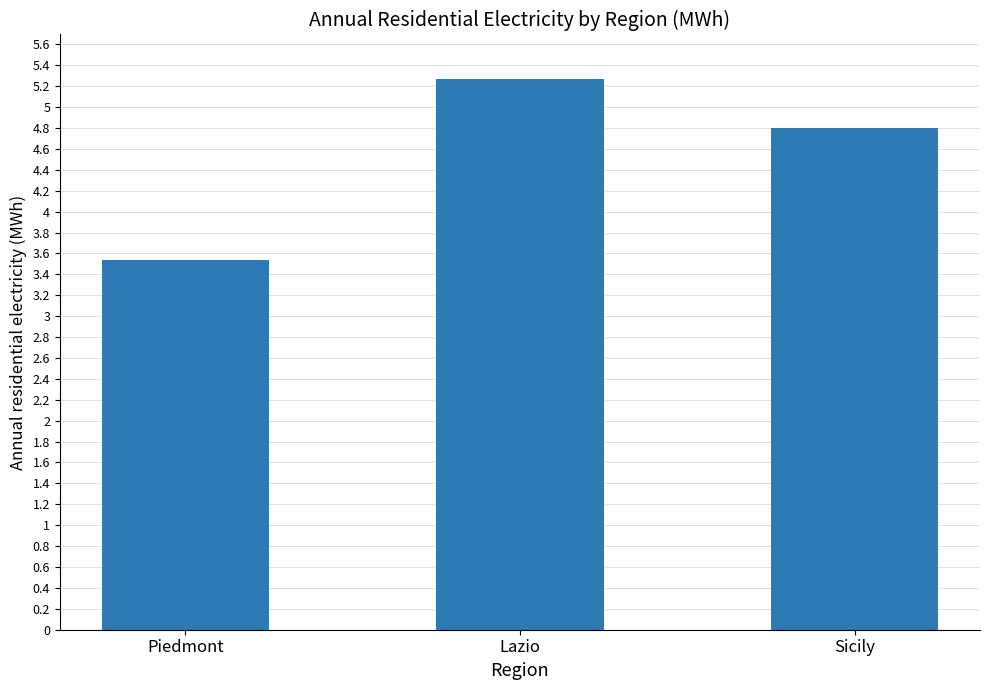

What is the label of the 2nd bar from the right?

Lazio